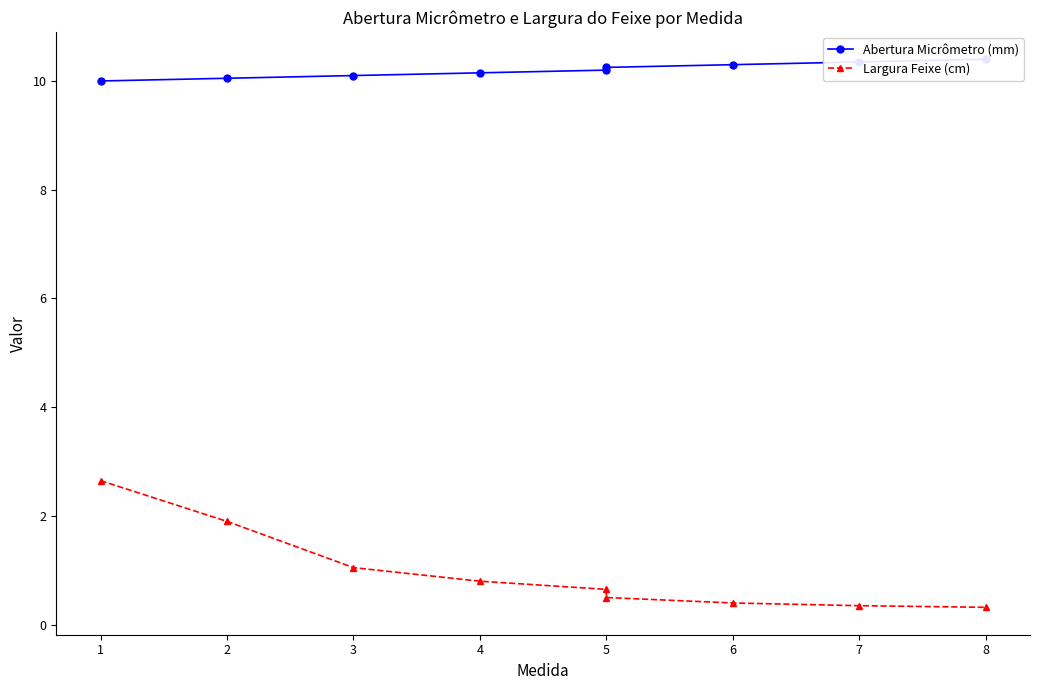

Between 8 and 7, which is larger?

8